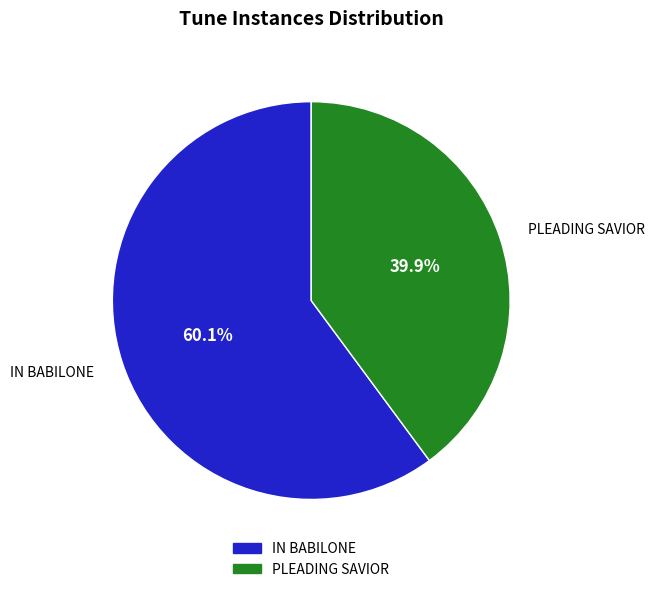

What is the ratio of the value at IN BABILONE to the value at PLEADING SAVIOR?

1.5